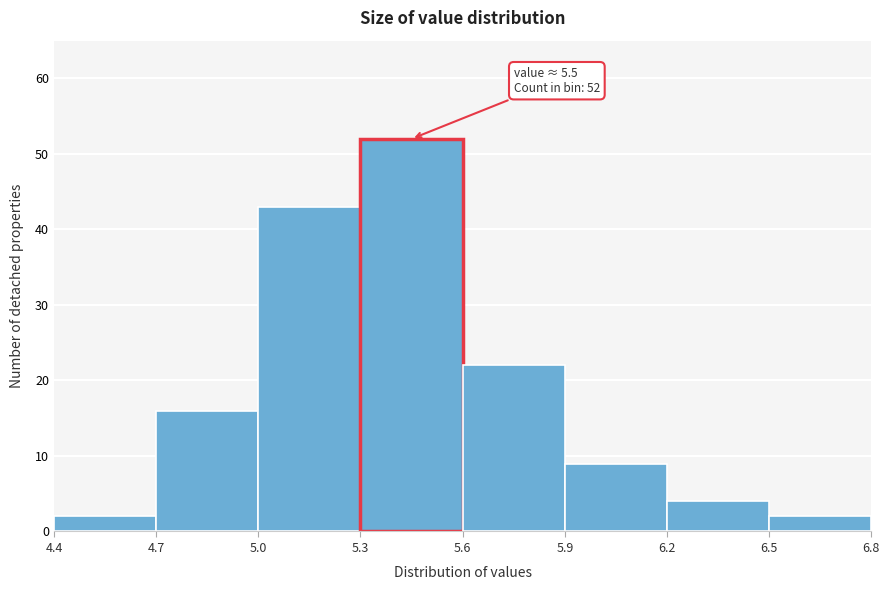

Which range on the x-axis has the tallest bar?

5.3 to 5.6